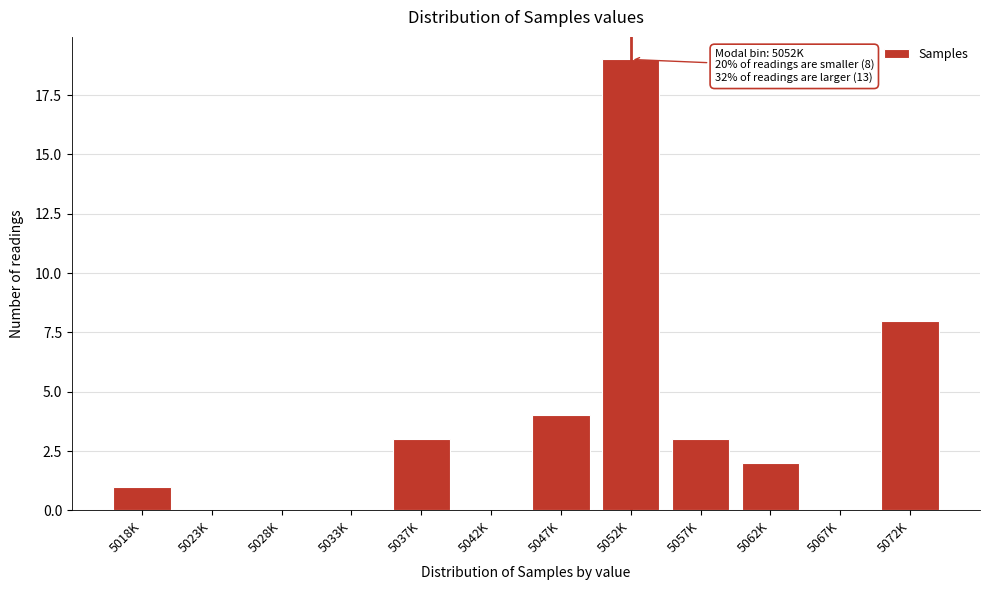

Reading left to right, what are all the values shown in this chart?

5018K=1	5023K=0	5028K=0	5033K=0	5037K=3	5042K=0	5047K=4	5052K=19	5057K=3	5062K=2	5067K=0	5072K=8